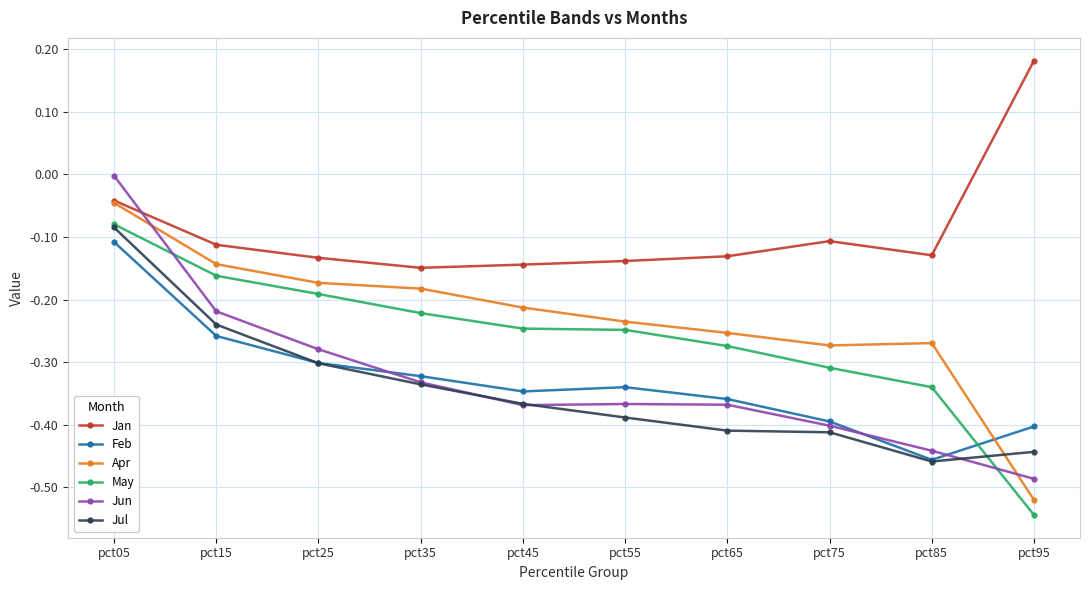

True or false: Jan and Jul intersect in this chart.

False